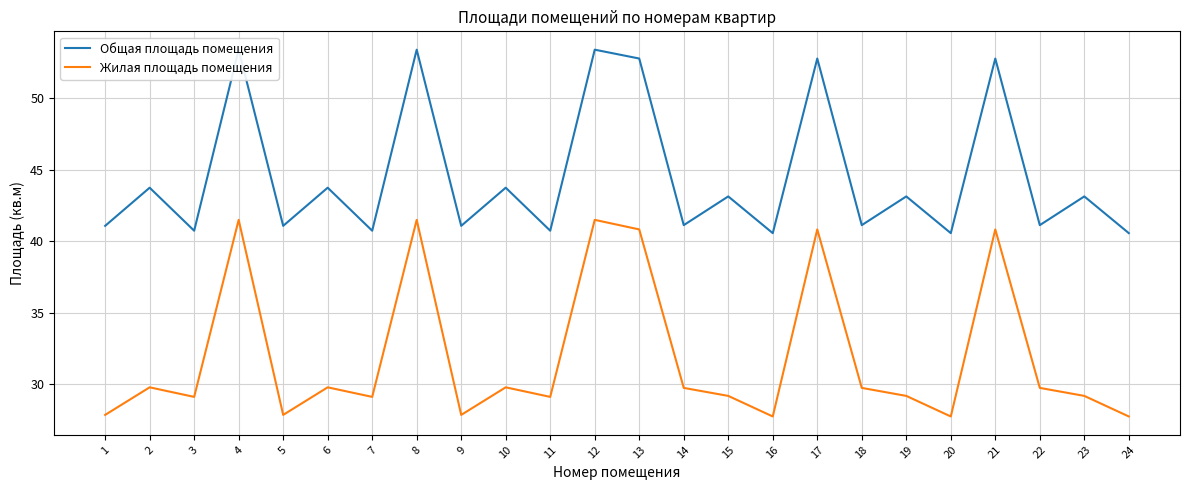

List the series in order of their overall mean, lowest first.

Жилая площадь помещения, Общая площадь помещения